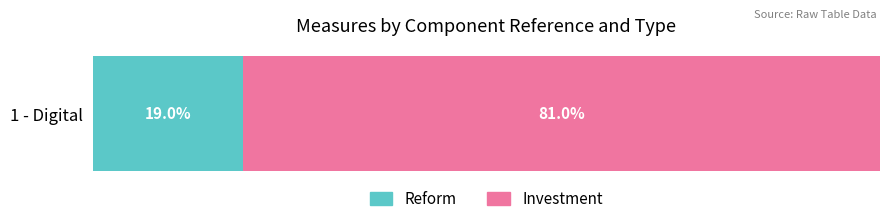

Rank the categories by Reform value from highest to lowest.

1 - Digital